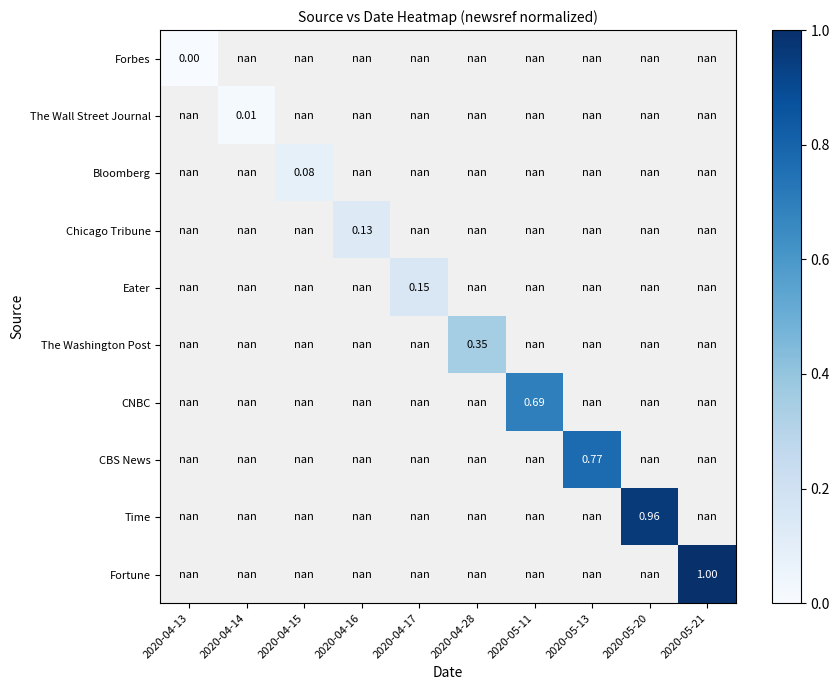

What is the maximum value shown in the chart?

1.0